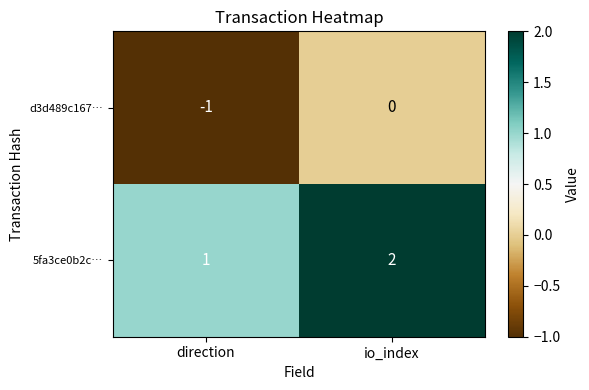

Rank the series at direction from highest to lowest value.

5fa3ce0b2c…, d3d489c167…